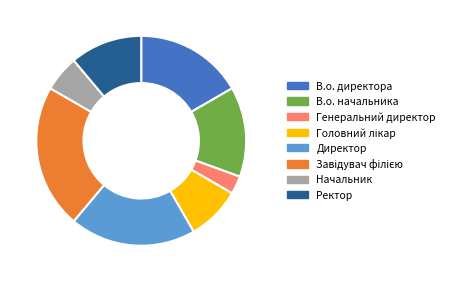

Is there a majority slice in this chart?

No